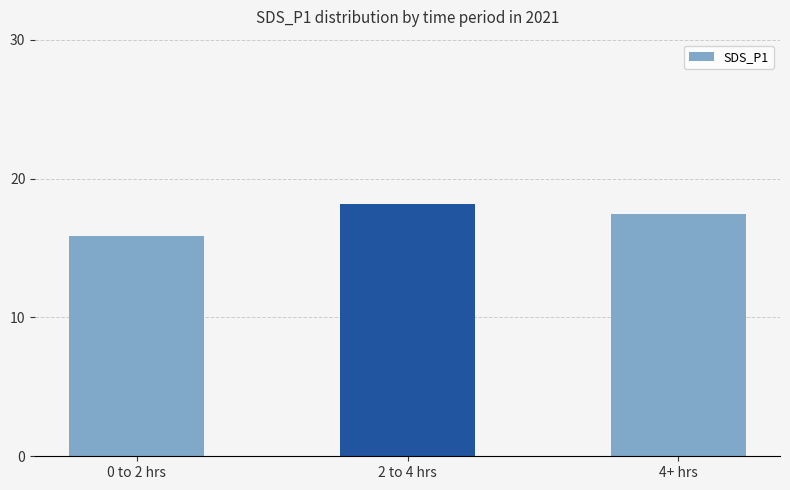

Where is the data nearest to the value 16?

0 to 2 hrs